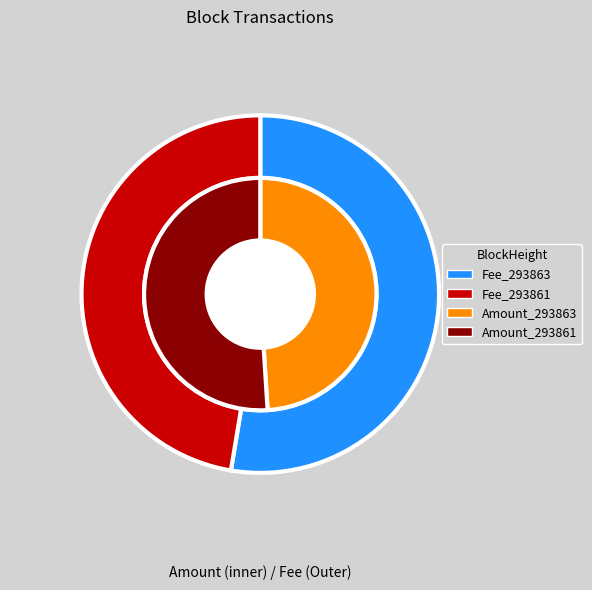

What portion of the pie excludes 293861?

52.6%